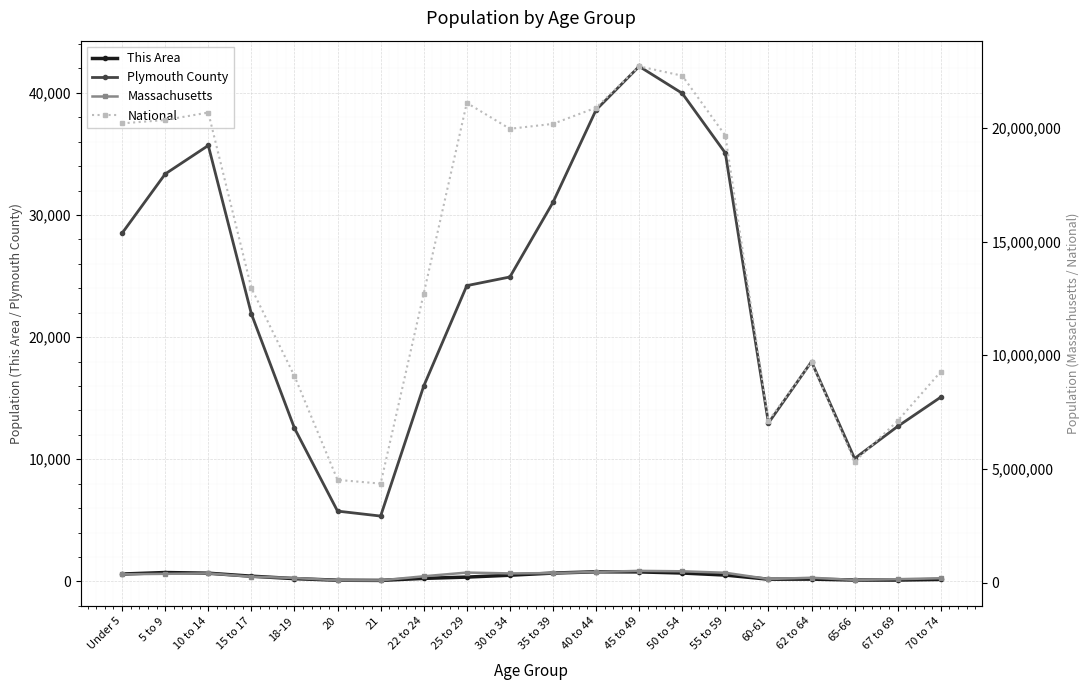

What position from the left is 35 to 39?

11